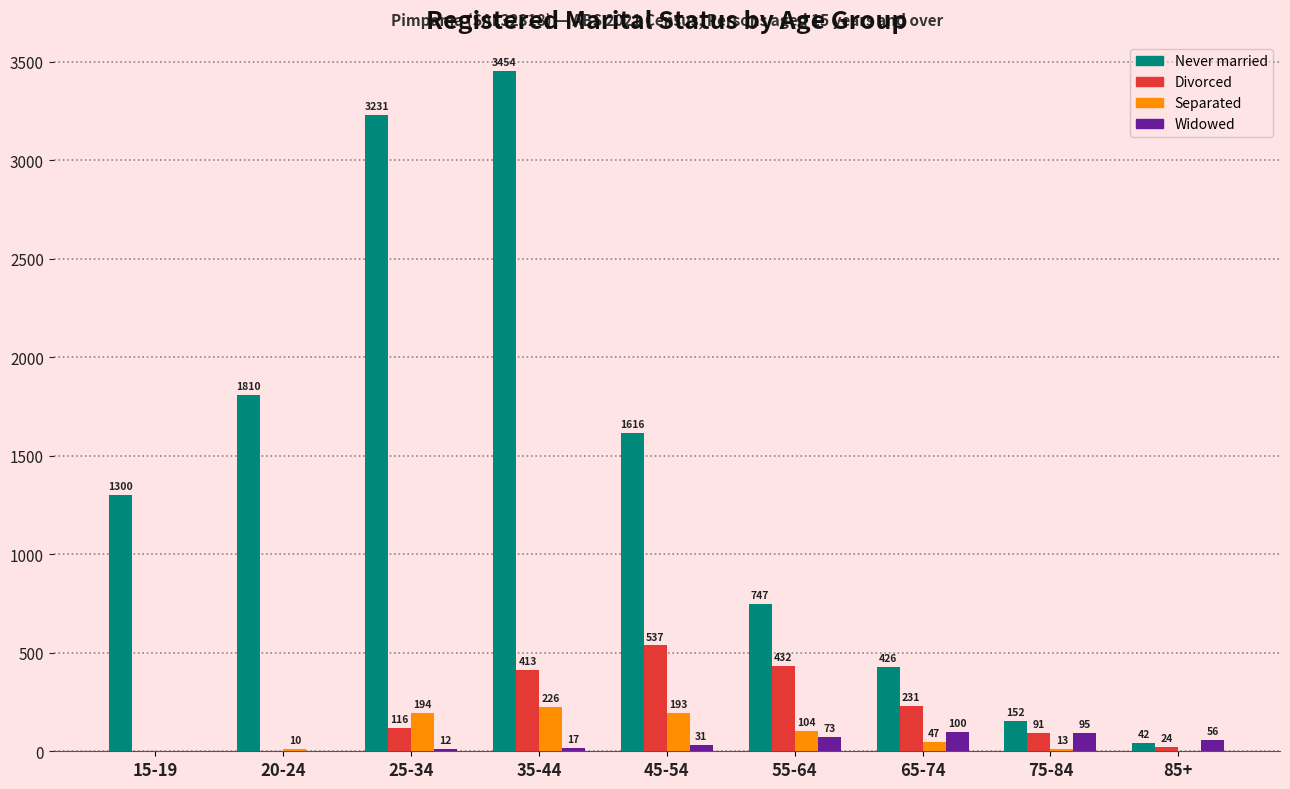

What is the maximum value for Divorced?

537